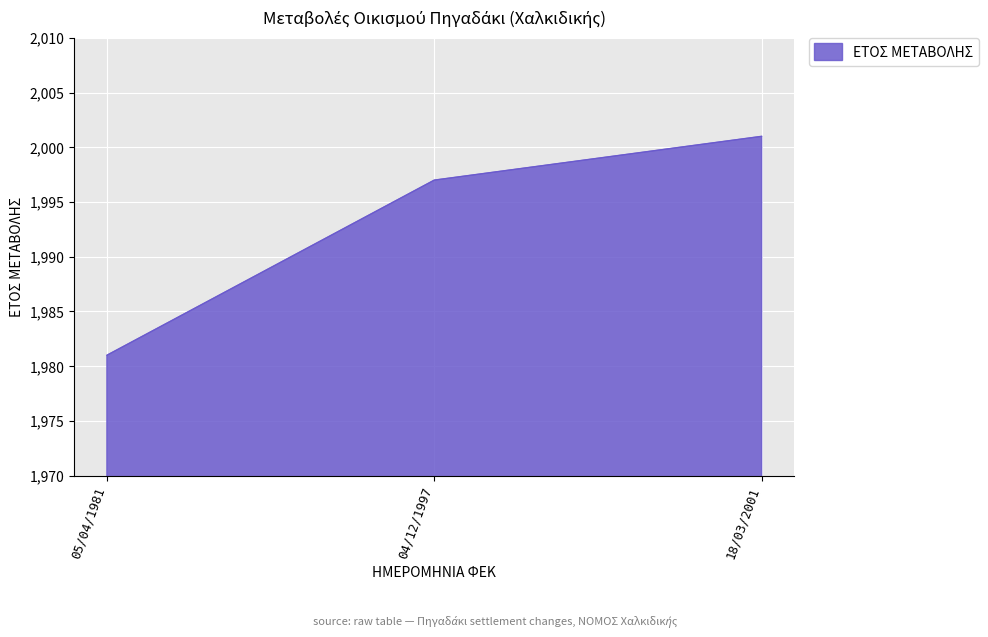

What is the change in value from 04/12/1997 to 18/03/2001?

+4